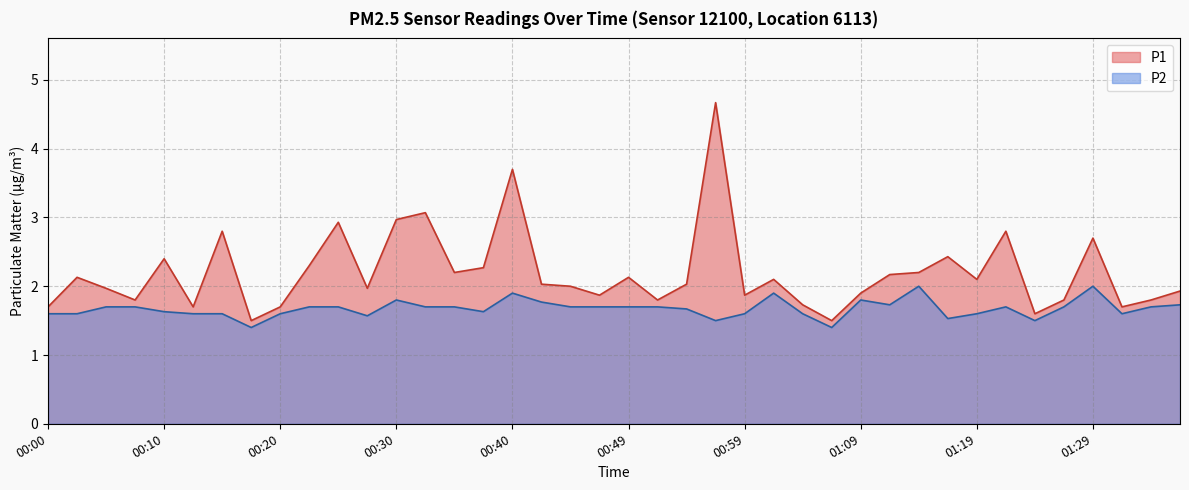

Does the chart have visible grid lines?

Yes